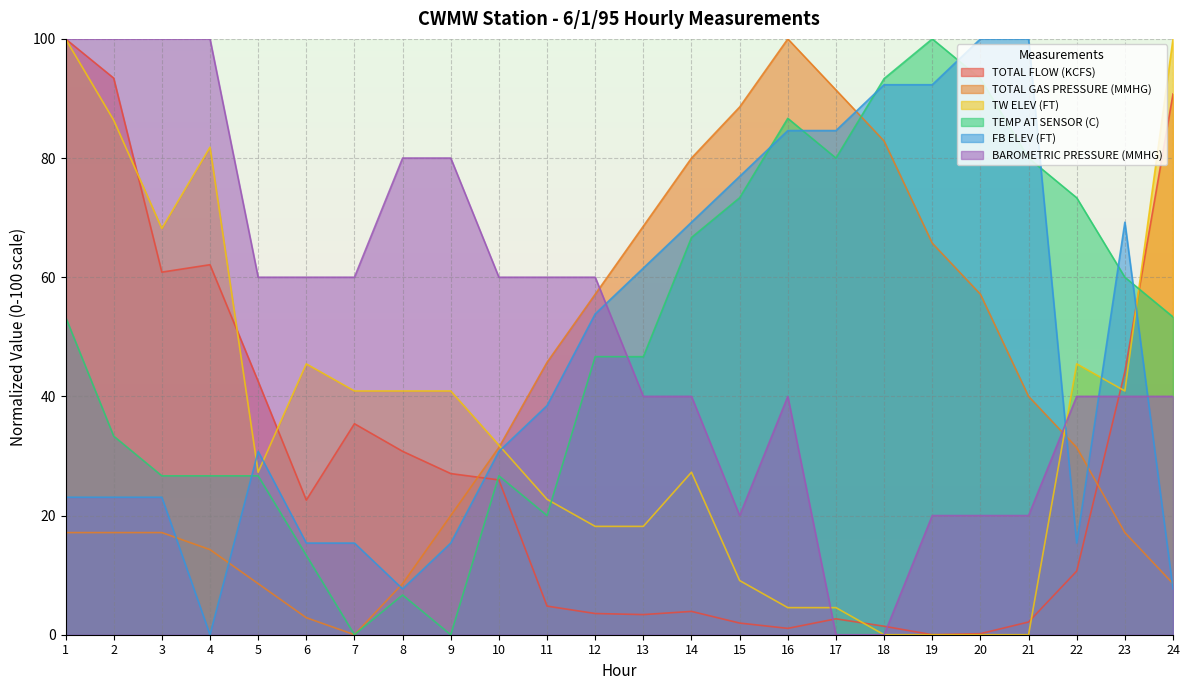

Reading left to right, transcribe all the data shown in this chart.

TOTAL FLOW (KCFS): 100.0	93.4	60.9	62.1	42.5	22.6	35.4	30.8	27.0	26.0	4.8	3.6	3.4	3.9	2.0	1.1	2.7	1.4	0.0	0.2	2.1	10.7	44.1	90.7
TOTAL GAS PRESSURE (MMHG): 17.1	17.1	17.1	14.3	8.6	2.9	0.0	8.6	20.0	31.4	45.7	57.1	68.6	80.0	88.6	100.0	91.4	82.9	65.7	57.1	40.0	31.4	17.1	8.6
TW ELEV (FT): 100.0	86.4	68.2	81.8	27.3	45.5	40.9	40.9	40.9	31.8	22.7	18.2	18.2	27.3	9.1	4.5	4.5	0.0	0.0	0.0	0.0	45.5	40.9	100.0
TEMP AT SENSOR (C): 53.3	33.3	26.7	26.7	26.7	13.3	0.0	6.7	0.0	26.7	20.0	46.7	46.7	66.7	73.3	86.7	80.0	93.3	100.0	93.3	80.0	73.3	60.0	53.3
FB ELEV (FT): 23.1	23.1	23.1	0.0	30.8	15.4	15.4	7.7	15.4	30.8	38.5	53.8	61.5	69.2	76.9	84.6	84.6	92.3	92.3	100.0	100.0	15.4	69.2	7.7
BAROMETRIC PRESSURE (MMHG): 100.0	100.0	100.0	100.0	60.0	60.0	60.0	80.0	80.0	60.0	60.0	60.0	40.0	40.0	20.0	40.0	0.0	0.0	20.0	20.0	20.0	40.0	40.0	40.0